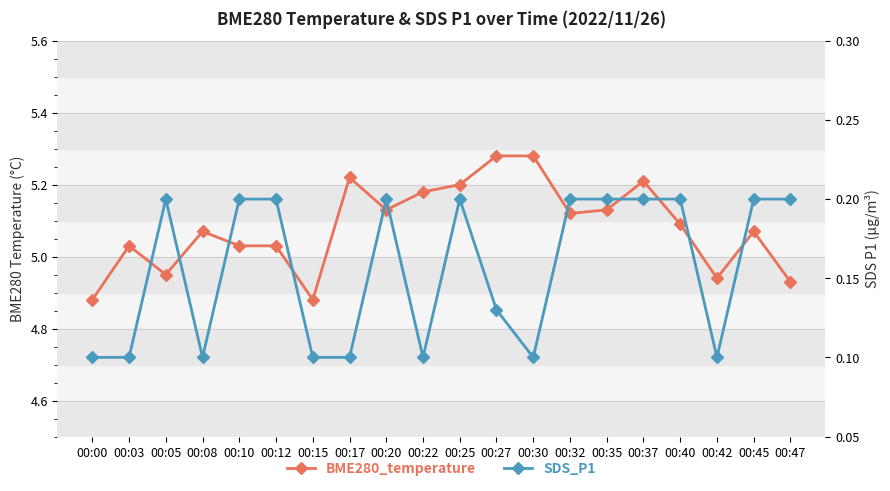

Between 00:17 and 00:47, which series saw the biggest shift?

BME280_temperature